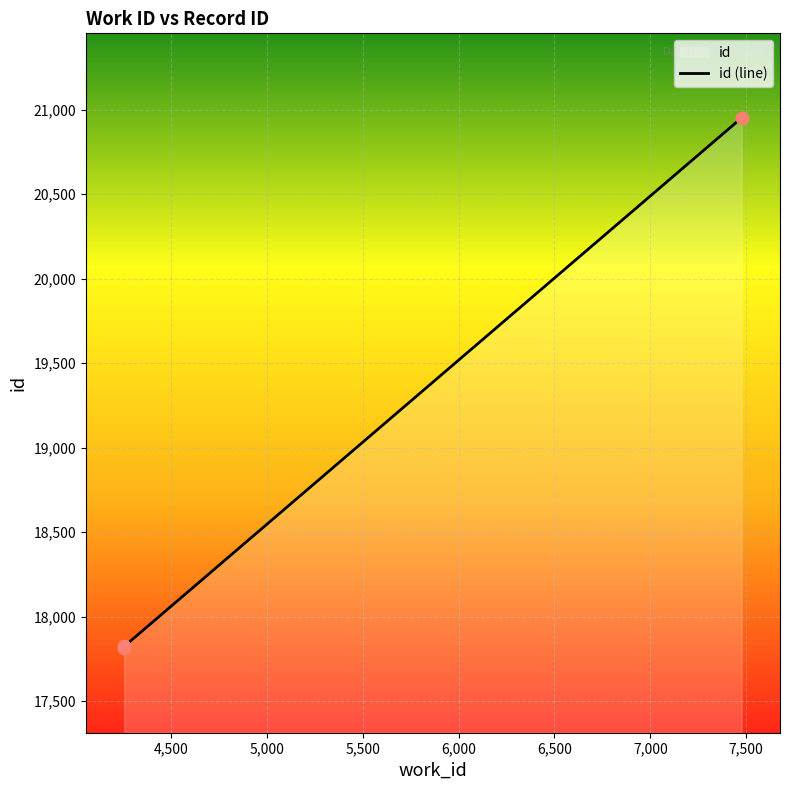

What is the change in value from 4257 to 4257?

+11